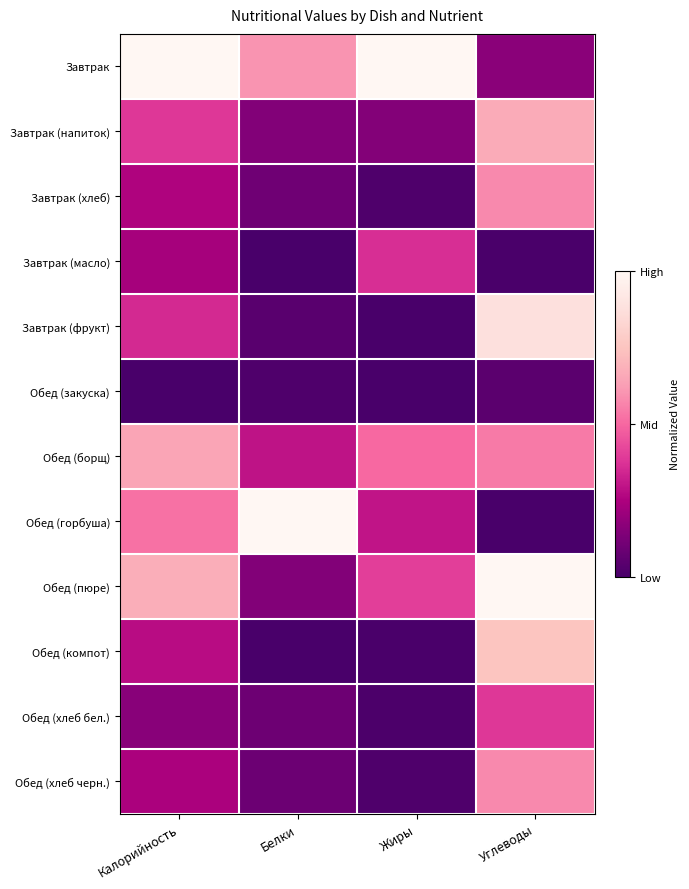

Reading left to right, transcribe all the data shown in this chart.

Завтрак: Калорийность=1.0	Белки=0.6	Жиры=1.0	Углеводы=0.2
Завтрак (напиток): Калорийность=0.4	Белки=0.1	Жиры=0.1	Углеводы=0.7
Завтрак (хлеб): Калорийность=0.3	Белки=0.1	Жиры=0.0	Углеводы=0.6
Завтрак (масло): Калорийность=0.2	Белки=0.0	Жиры=0.4	Углеводы=0.0
Завтрак (фрукт): Калорийность=0.3	Белки=0.0	Жиры=0.0	Углеводы=0.9
Обед (закуска): Калорийность=0.0	Белки=0.0	Жиры=0.0	Углеводы=0.0
Обед (борщ): Калорийность=0.6	Белки=0.3	Жиры=0.5	Углеводы=0.5
Обед (горбуша): Калорийность=0.5	Белки=1.0	Жиры=0.3	Углеводы=0.0
Обед (пюре): Калорийность=0.7	Белки=0.1	Жиры=0.4	Углеводы=1.0
Обед (компот): Калорийность=0.3	Белки=0.0	Жиры=0.0	Углеводы=0.8
Обед (хлеб бел.): Калорийность=0.2	Белки=0.1	Жиры=0.0	Углеводы=0.4
Обед (хлеб черн.): Калорийность=0.2	Белки=0.1	Жиры=0.0	Углеводы=0.6